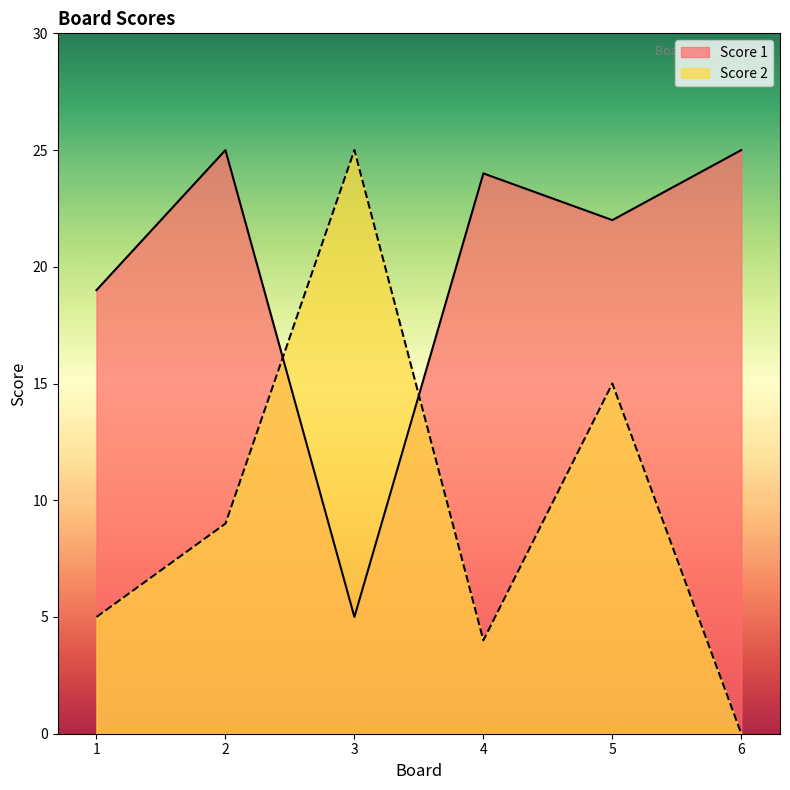

Between 2 and 1, which is larger?

2